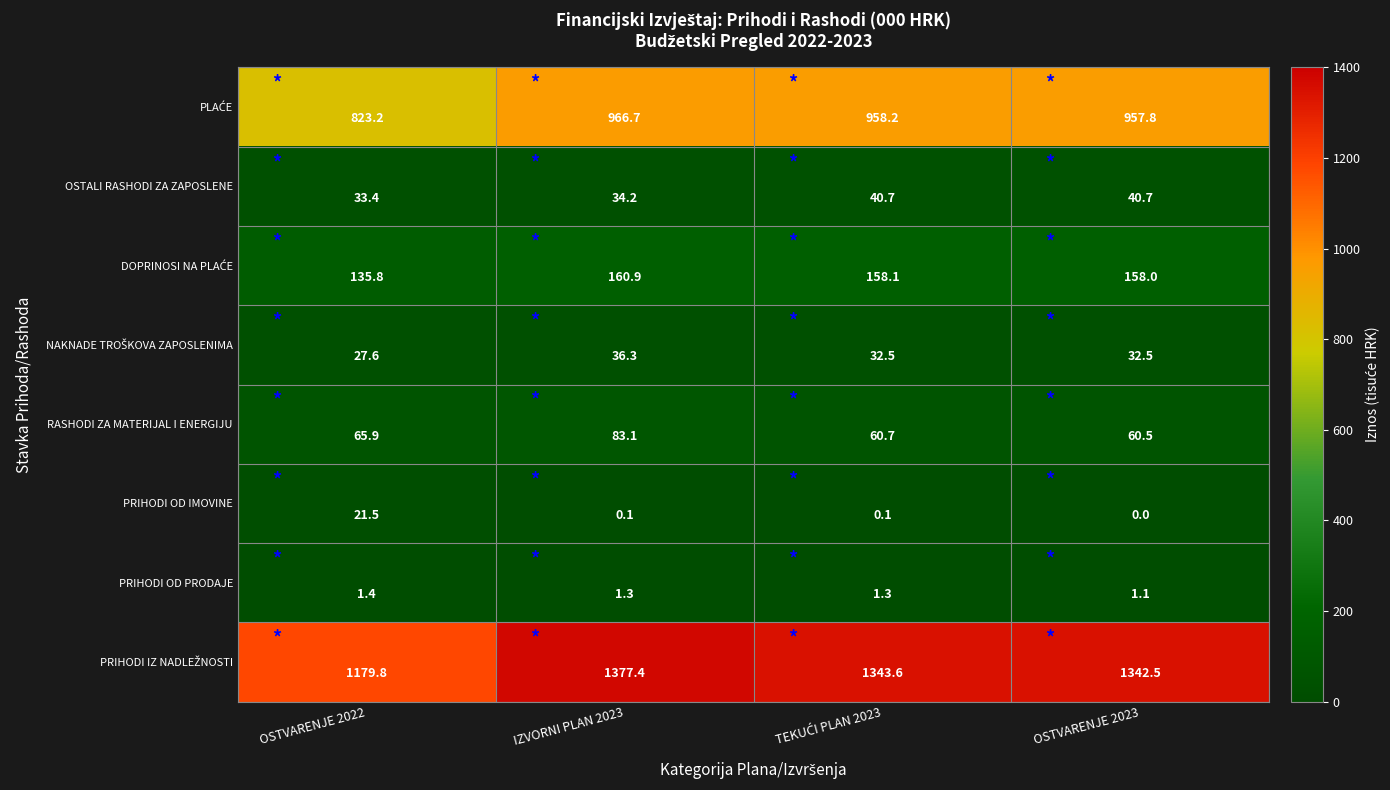

The value of PRIHODI OD PRODAJE at OSTVARENJE 2023 is 1.8. True or false?

False